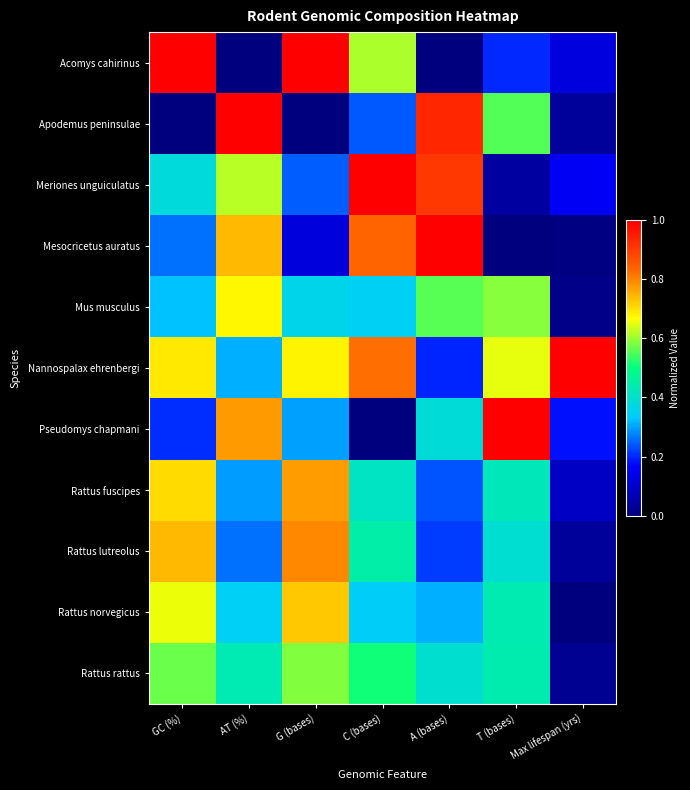

Rank the series at A (bases) from lowest to highest value.

Acomys cahirinus, Nannospalax ehrenbergi, Rattus lutreolus, Rattus fuscipes, Rattus norvegicus, Pseudomys chapmani, Rattus rattus, Mus musculus, Meriones unguiculatus, Apodemus peninsulae, Mesocricetus auratus